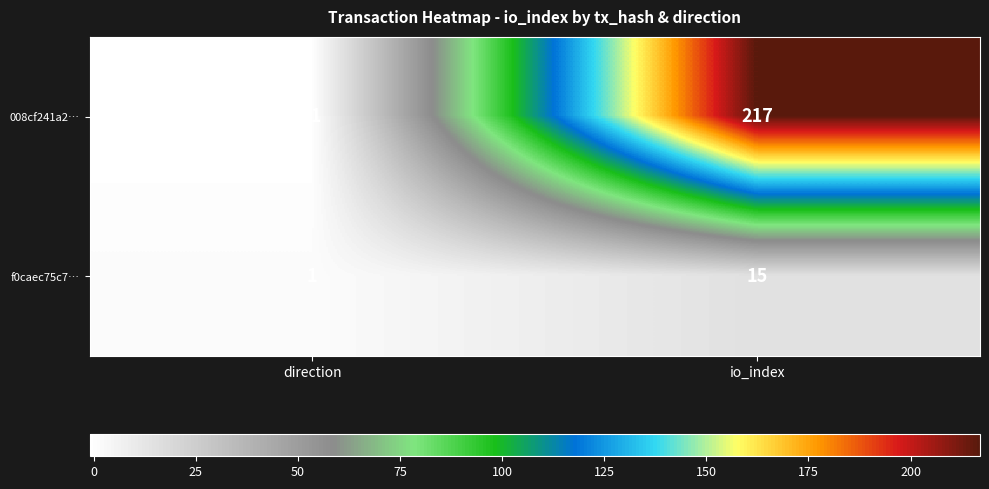

Reading right to left, list all the values displayed in this chart.

008cf241a2…: 217	-1
f0caec75c7…: 15	1